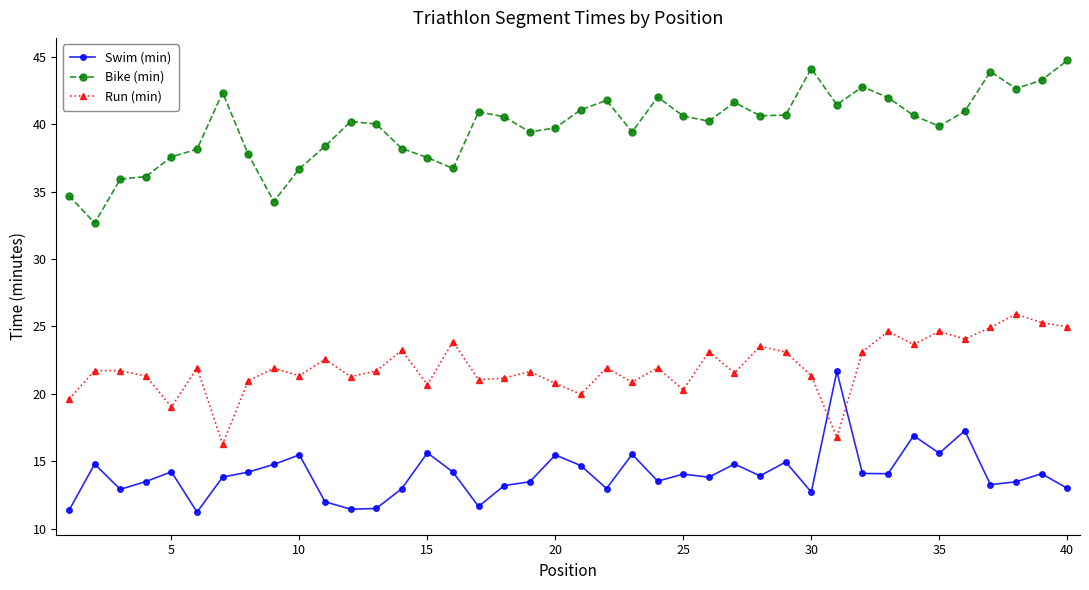

What is the greatest value displayed?

44.7